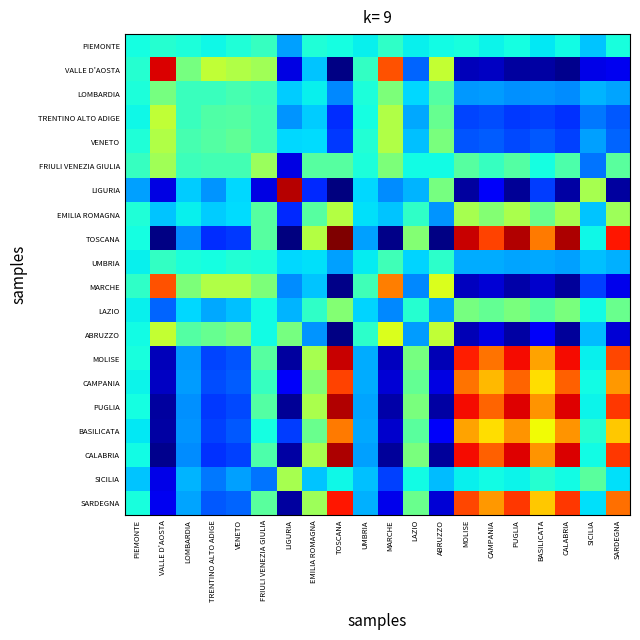

Reading right to left, transcribe all the data shown in this chart.

PIEMONTE: SARDEGNA=0.4	SICILIA=0.3	CALABRIA=0.4	BASILICATA=0.4	PUGLIA=0.4	CAMPANIA=0.4	MOLISE=0.4	ABRUZZO=0.4	LAZIO=0.4	MARCHE=0.4	UMBRIA=0.4	TOSCANA=0.4	EMILIA ROMAGNA=0.4	LIGURIA=0.3	FRIULI VENEZIA GIULIA=0.4	VENETO=0.4	TRENTINO ALTO ADIGE=0.4	LOMBARDIA=0.4	VALLE D'AOSTA=0.4	PIEMONTE=0.4
VALLE D'AOSTA: SARDEGNA=0.1	SICILIA=0.1	CALABRIA=0.0	BASILICATA=0.0	PUGLIA=0.0	CAMPANIA=0.1	MOLISE=0.1	ABRUZZO=0.6	LAZIO=0.2	MARCHE=0.8	UMBRIA=0.4	TOSCANA=0.0	EMILIA ROMAGNA=0.3	LIGURIA=0.1	FRIULI VENEZIA GIULIA=0.5	VENETO=0.6	TRENTINO ALTO ADIGE=0.6	LOMBARDIA=0.5	VALLE D'AOSTA=0.9	PIEMONTE=0.4
LOMBARDIA: SARDEGNA=0.3	SICILIA=0.3	CALABRIA=0.3	BASILICATA=0.3	PUGLIA=0.3	CAMPANIA=0.3	MOLISE=0.3	ABRUZZO=0.5	LAZIO=0.3	MARCHE=0.5	UMBRIA=0.4	TOSCANA=0.3	EMILIA ROMAGNA=0.4	LIGURIA=0.3	FRIULI VENEZIA GIULIA=0.4	VENETO=0.4	TRENTINO ALTO ADIGE=0.4	LOMBARDIA=0.4	VALLE D'AOSTA=0.5	PIEMONTE=0.4
TRENTINO ALTO ADIGE: SARDEGNA=0.2	SICILIA=0.2	CALABRIA=0.2	BASILICATA=0.2	PUGLIA=0.2	CAMPANIA=0.2	MOLISE=0.2	ABRUZZO=0.5	LAZIO=0.3	MARCHE=0.6	UMBRIA=0.4	TOSCANA=0.2	EMILIA ROMAGNA=0.3	LIGURIA=0.3	FRIULI VENEZIA GIULIA=0.4	VENETO=0.5	TRENTINO ALTO ADIGE=0.4	LOMBARDIA=0.4	VALLE D'AOSTA=0.6	PIEMONTE=0.4
VENETO: SARDEGNA=0.2	SICILIA=0.3	CALABRIA=0.2	BASILICATA=0.2	PUGLIA=0.2	CAMPANIA=0.2	MOLISE=0.2	ABRUZZO=0.5	LAZIO=0.3	MARCHE=0.6	UMBRIA=0.4	TOSCANA=0.2	EMILIA ROMAGNA=0.3	LIGURIA=0.3	FRIULI VENEZIA GIULIA=0.4	VENETO=0.5	TRENTINO ALTO ADIGE=0.5	LOMBARDIA=0.4	VALLE D'AOSTA=0.6	PIEMONTE=0.4
FRIULI VENEZIA GIULIA: SARDEGNA=0.5	SICILIA=0.2	CALABRIA=0.4	BASILICATA=0.4	PUGLIA=0.5	CAMPANIA=0.4	MOLISE=0.5	ABRUZZO=0.4	LAZIO=0.4	MARCHE=0.5	UMBRIA=0.4	TOSCANA=0.5	EMILIA ROMAGNA=0.5	LIGURIA=0.1	FRIULI VENEZIA GIULIA=0.5	VENETO=0.4	TRENTINO ALTO ADIGE=0.4	LOMBARDIA=0.4	VALLE D'AOSTA=0.5	PIEMONTE=0.4
LIGURIA: SARDEGNA=0.0	SICILIA=0.6	CALABRIA=0.0	BASILICATA=0.2	PUGLIA=0.0	CAMPANIA=0.1	MOLISE=0.0	ABRUZZO=0.5	LAZIO=0.3	MARCHE=0.3	UMBRIA=0.3	TOSCANA=0.0	EMILIA ROMAGNA=0.2	LIGURIA=1.0	FRIULI VENEZIA GIULIA=0.1	VENETO=0.3	TRENTINO ALTO ADIGE=0.3	LOMBARDIA=0.3	VALLE D'AOSTA=0.1	PIEMONTE=0.3
EMILIA ROMAGNA: SARDEGNA=0.5	SICILIA=0.3	CALABRIA=0.6	BASILICATA=0.5	PUGLIA=0.6	CAMPANIA=0.5	MOLISE=0.6	ABRUZZO=0.3	LAZIO=0.4	MARCHE=0.3	UMBRIA=0.3	TOSCANA=0.6	EMILIA ROMAGNA=0.5	LIGURIA=0.2	FRIULI VENEZIA GIULIA=0.5	VENETO=0.3	TRENTINO ALTO ADIGE=0.3	LOMBARDIA=0.4	VALLE D'AOSTA=0.3	PIEMONTE=0.4
TOSCANA: SARDEGNA=0.9	SICILIA=0.4	CALABRIA=1.0	BASILICATA=0.8	PUGLIA=1.0	CAMPANIA=0.8	MOLISE=0.9	ABRUZZO=0.0	LAZIO=0.5	MARCHE=0.0	UMBRIA=0.3	TOSCANA=1.0	EMILIA ROMAGNA=0.6	LIGURIA=0.0	FRIULI VENEZIA GIULIA=0.5	VENETO=0.2	TRENTINO ALTO ADIGE=0.2	LOMBARDIA=0.3	VALLE D'AOSTA=0.0	PIEMONTE=0.4
UMBRIA: SARDEGNA=0.3	SICILIA=0.3	CALABRIA=0.3	BASILICATA=0.3	PUGLIA=0.3	CAMPANIA=0.3	MOLISE=0.3	ABRUZZO=0.4	LAZIO=0.3	MARCHE=0.4	UMBRIA=0.4	TOSCANA=0.3	EMILIA ROMAGNA=0.3	LIGURIA=0.3	FRIULI VENEZIA GIULIA=0.4	VENETO=0.4	TRENTINO ALTO ADIGE=0.4	LOMBARDIA=0.4	VALLE D'AOSTA=0.4	PIEMONTE=0.4
MARCHE: SARDEGNA=0.1	SICILIA=0.2	CALABRIA=0.0	BASILICATA=0.1	PUGLIA=0.0	CAMPANIA=0.1	MOLISE=0.1	ABRUZZO=0.6	LAZIO=0.3	MARCHE=0.8	UMBRIA=0.4	TOSCANA=0.0	EMILIA ROMAGNA=0.3	LIGURIA=0.3	FRIULI VENEZIA GIULIA=0.5	VENETO=0.6	TRENTINO ALTO ADIGE=0.6	LOMBARDIA=0.5	VALLE D'AOSTA=0.8	PIEMONTE=0.4
LAZIO: SARDEGNA=0.5	SICILIA=0.4	CALABRIA=0.5	BASILICATA=0.5	PUGLIA=0.5	CAMPANIA=0.5	MOLISE=0.5	ABRUZZO=0.3	LAZIO=0.4	MARCHE=0.3	UMBRIA=0.3	TOSCANA=0.5	EMILIA ROMAGNA=0.4	LIGURIA=0.3	FRIULI VENEZIA GIULIA=0.4	VENETO=0.3	TRENTINO ALTO ADIGE=0.3	LOMBARDIA=0.3	VALLE D'AOSTA=0.2	PIEMONTE=0.4
ABRUZZO: SARDEGNA=0.1	SICILIA=0.3	CALABRIA=0.0	BASILICATA=0.1	PUGLIA=0.0	CAMPANIA=0.1	MOLISE=0.0	ABRUZZO=0.6	LAZIO=0.3	MARCHE=0.6	UMBRIA=0.4	TOSCANA=0.0	EMILIA ROMAGNA=0.3	LIGURIA=0.5	FRIULI VENEZIA GIULIA=0.4	VENETO=0.5	TRENTINO ALTO ADIGE=0.5	LOMBARDIA=0.5	VALLE D'AOSTA=0.6	PIEMONTE=0.4
MOLISE: SARDEGNA=0.8	SICILIA=0.4	CALABRIA=0.9	BASILICATA=0.7	PUGLIA=0.9	CAMPANIA=0.8	MOLISE=0.9	ABRUZZO=0.0	LAZIO=0.5	MARCHE=0.1	UMBRIA=0.3	TOSCANA=0.9	EMILIA ROMAGNA=0.6	LIGURIA=0.0	FRIULI VENEZIA GIULIA=0.5	VENETO=0.2	TRENTINO ALTO ADIGE=0.2	LOMBARDIA=0.3	VALLE D'AOSTA=0.1	PIEMONTE=0.4
CAMPANIA: SARDEGNA=0.7	SICILIA=0.4	CALABRIA=0.8	BASILICATA=0.7	PUGLIA=0.8	CAMPANIA=0.7	MOLISE=0.8	ABRUZZO=0.1	LAZIO=0.5	MARCHE=0.1	UMBRIA=0.3	TOSCANA=0.8	EMILIA ROMAGNA=0.5	LIGURIA=0.1	FRIULI VENEZIA GIULIA=0.4	VENETO=0.2	TRENTINO ALTO ADIGE=0.2	LOMBARDIA=0.3	VALLE D'AOSTA=0.1	PIEMONTE=0.4
PUGLIA: SARDEGNA=0.8	SICILIA=0.4	CALABRIA=0.9	BASILICATA=0.8	PUGLIA=0.9	CAMPANIA=0.8	MOLISE=0.9	ABRUZZO=0.0	LAZIO=0.5	MARCHE=0.0	UMBRIA=0.3	TOSCANA=1.0	EMILIA ROMAGNA=0.6	LIGURIA=0.0	FRIULI VENEZIA GIULIA=0.5	VENETO=0.2	TRENTINO ALTO ADIGE=0.2	LOMBARDIA=0.3	VALLE D'AOSTA=0.0	PIEMONTE=0.4
BASILICATA: SARDEGNA=0.7	SICILIA=0.4	CALABRIA=0.8	BASILICATA=0.6	PUGLIA=0.8	CAMPANIA=0.7	MOLISE=0.7	ABRUZZO=0.1	LAZIO=0.5	MARCHE=0.1	UMBRIA=0.3	TOSCANA=0.8	EMILIA ROMAGNA=0.5	LIGURIA=0.2	FRIULI VENEZIA GIULIA=0.4	VENETO=0.2	TRENTINO ALTO ADIGE=0.2	LOMBARDIA=0.3	VALLE D'AOSTA=0.0	PIEMONTE=0.4
CALABRIA: SARDEGNA=0.8	SICILIA=0.4	CALABRIA=0.9	BASILICATA=0.8	PUGLIA=0.9	CAMPANIA=0.8	MOLISE=0.9	ABRUZZO=0.0	LAZIO=0.5	MARCHE=0.0	UMBRIA=0.3	TOSCANA=1.0	EMILIA ROMAGNA=0.6	LIGURIA=0.0	FRIULI VENEZIA GIULIA=0.4	VENETO=0.2	TRENTINO ALTO ADIGE=0.2	LOMBARDIA=0.3	VALLE D'AOSTA=0.0	PIEMONTE=0.4
SICILIA: SARDEGNA=0.3	SICILIA=0.5	CALABRIA=0.4	BASILICATA=0.4	PUGLIA=0.4	CAMPANIA=0.4	MOLISE=0.4	ABRUZZO=0.3	LAZIO=0.4	MARCHE=0.2	UMBRIA=0.3	TOSCANA=0.4	EMILIA ROMAGNA=0.3	LIGURIA=0.6	FRIULI VENEZIA GIULIA=0.2	VENETO=0.3	TRENTINO ALTO ADIGE=0.2	LOMBARDIA=0.3	VALLE D'AOSTA=0.1	PIEMONTE=0.3
SARDEGNA: SARDEGNA=0.8	SICILIA=0.3	CALABRIA=0.8	BASILICATA=0.7	PUGLIA=0.8	CAMPANIA=0.7	MOLISE=0.8	ABRUZZO=0.1	LAZIO=0.5	MARCHE=0.1	UMBRIA=0.3	TOSCANA=0.9	EMILIA ROMAGNA=0.5	LIGURIA=0.0	FRIULI VENEZIA GIULIA=0.5	VENETO=0.2	TRENTINO ALTO ADIGE=0.2	LOMBARDIA=0.3	VALLE D'AOSTA=0.1	PIEMONTE=0.4